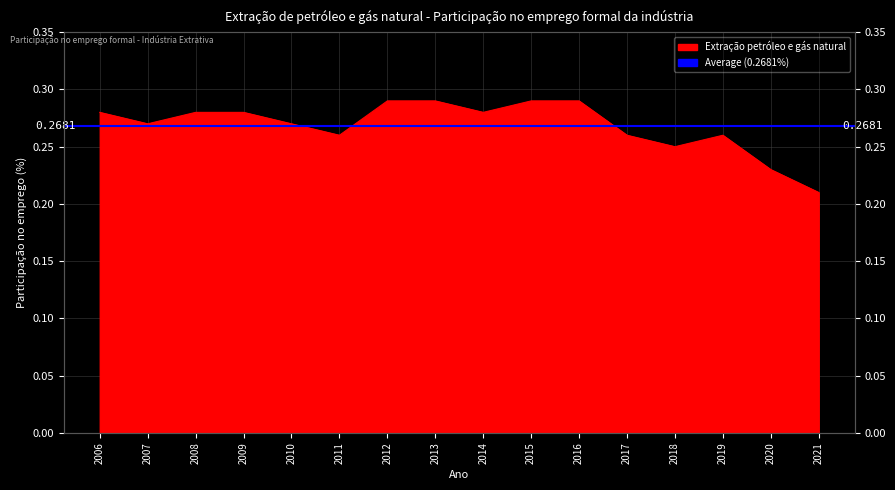

What is the average value?

0.3